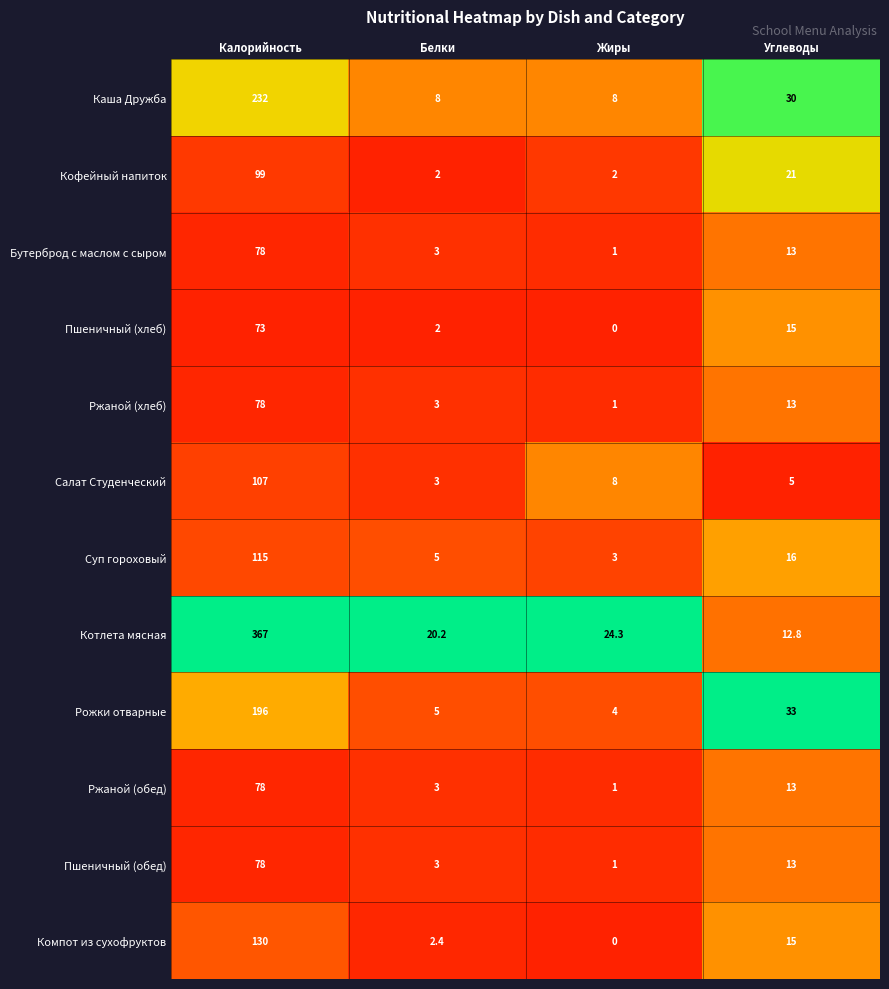

At which category is the sum across all series the highest?

Калорийность